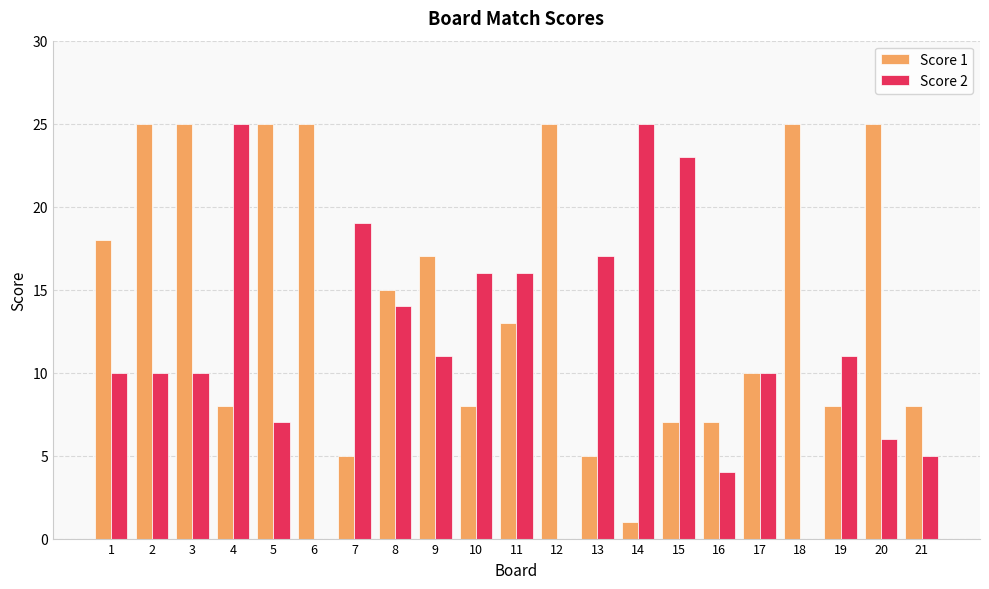

Reading left to right, extract all data points from this chart.

Score 1: 1=18	2=25	3=25	4=8	5=25	6=25	7=5	8=15	9=17	10=8	11=13	12=25	13=5	14=1	15=7	16=7	17=10	18=25	19=8	20=25	21=8
Score 2: 1=10	2=10	3=10	4=25	5=7	6=0	7=19	8=14	9=11	10=16	11=16	12=0	13=17	14=25	15=23	16=4	17=10	18=0	19=11	20=6	21=5